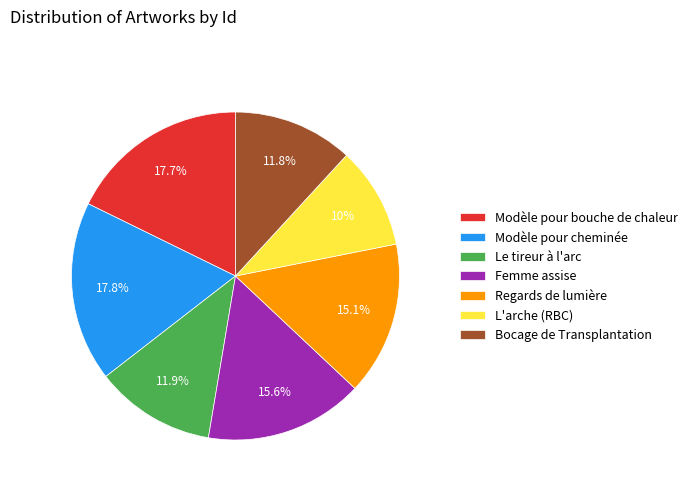

Do Regards de lumière and Modèle pour bouche de chaleur together represent more than half of the pie?

No